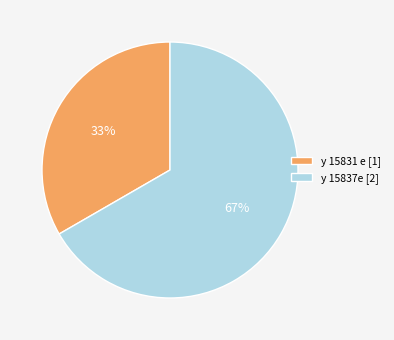

Which has a higher value, y 15831 e or y 15837e?

y 15837e